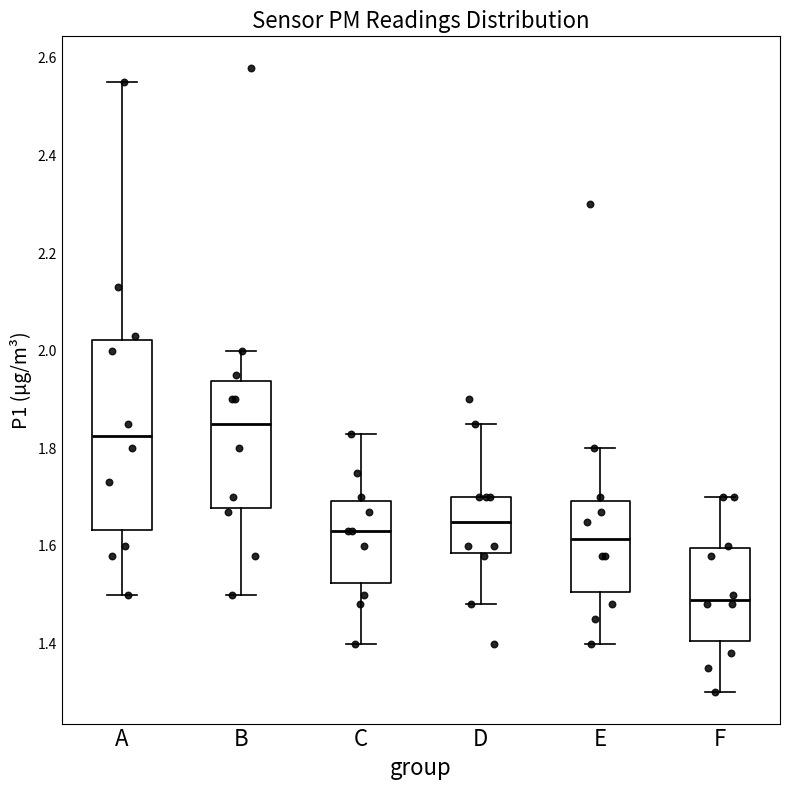

Which box is the tallest, from its lower edge to its upper edge?

A